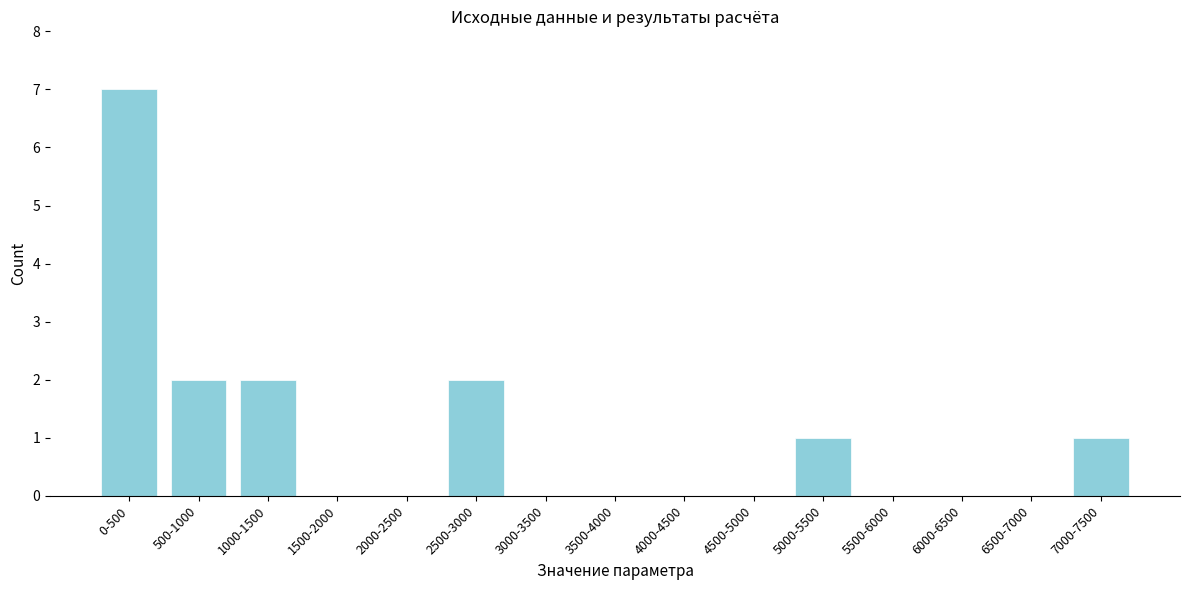

Reading right to left, what are all the values shown in this chart?

7000-7500=1	6500-7000=0	6000-6500=0	5500-6000=0	5000-5500=1	4500-5000=0	4000-4500=0	3500-4000=0	3000-3500=0	2500-3000=2	2000-2500=0	1500-2000=0	1000-1500=2	500-1000=2	0-500=7